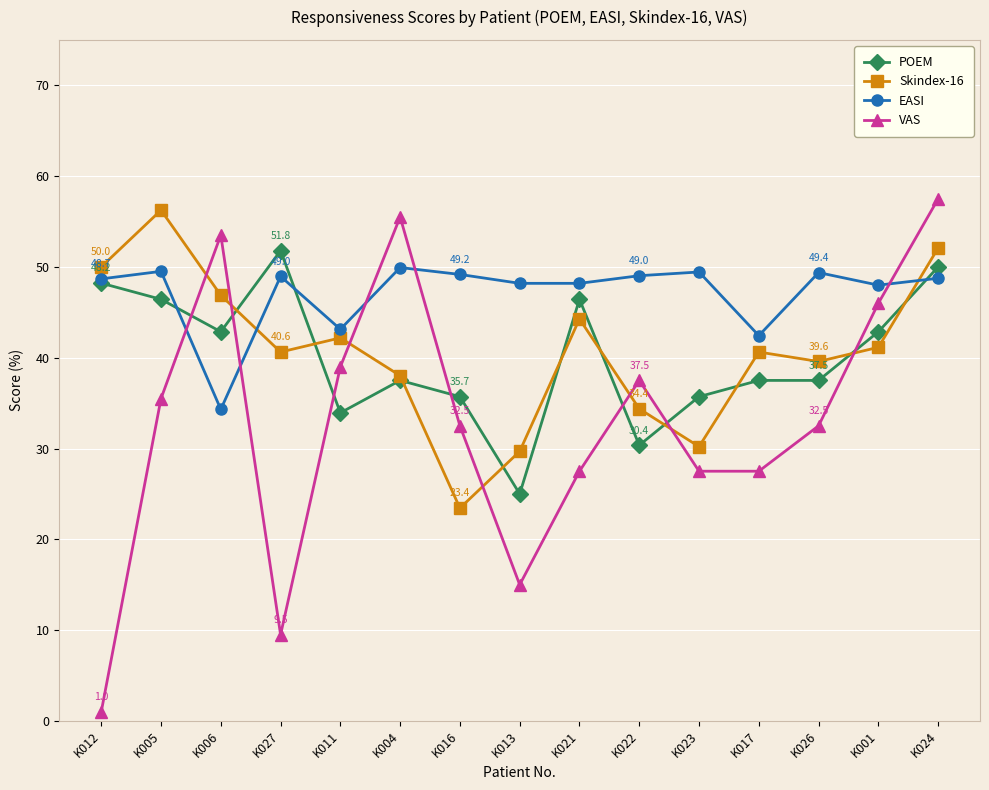

Is it true that EASI equals 30.4 at K001?

False